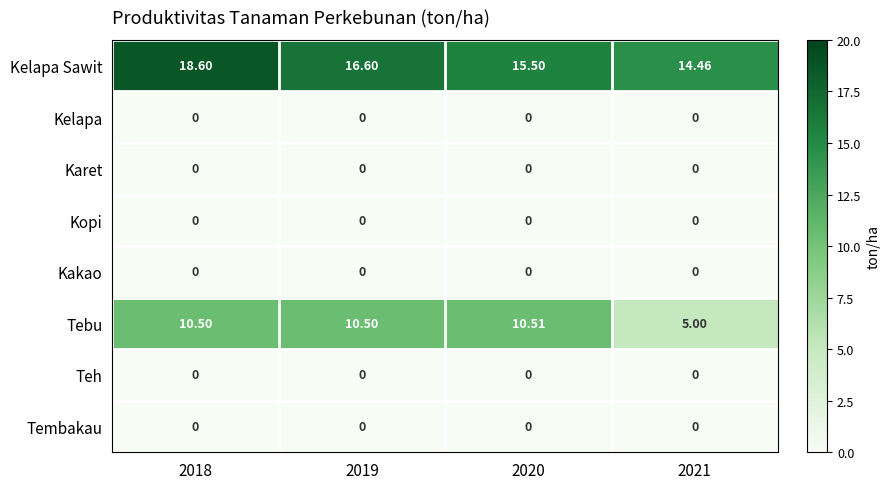

What is the difference between the highest and lowest values at 2018?

18.6